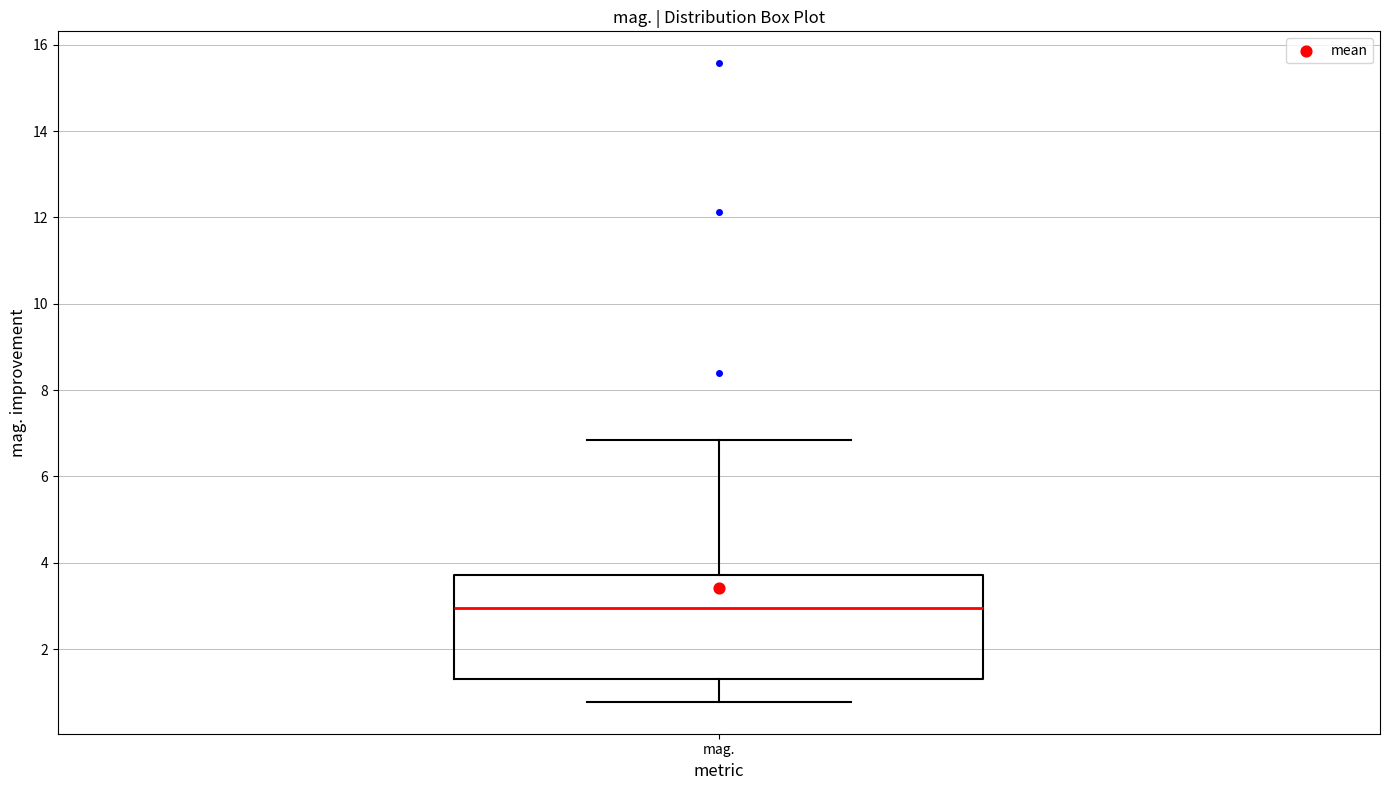

Read this box plot against the y-axis: the position of the median line, the range covered by the box, and the ends of both whiskers. The values are not printed on the chart, so give them approximately, as read against the axis.

median 3.0, box 1.4 to 3.8, whiskers 0.8 to 6.8